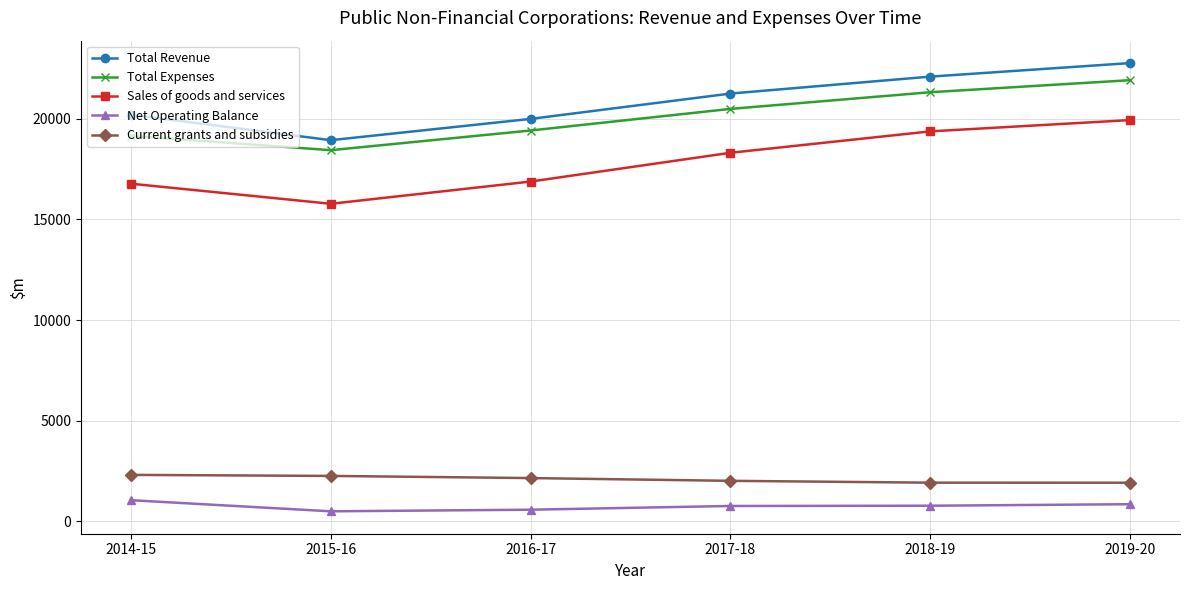

What are all the series names shown in the legend?

Total Revenue, Total Expenses, Sales of goods and services, Net Operating Balance, Current grants and subsidies